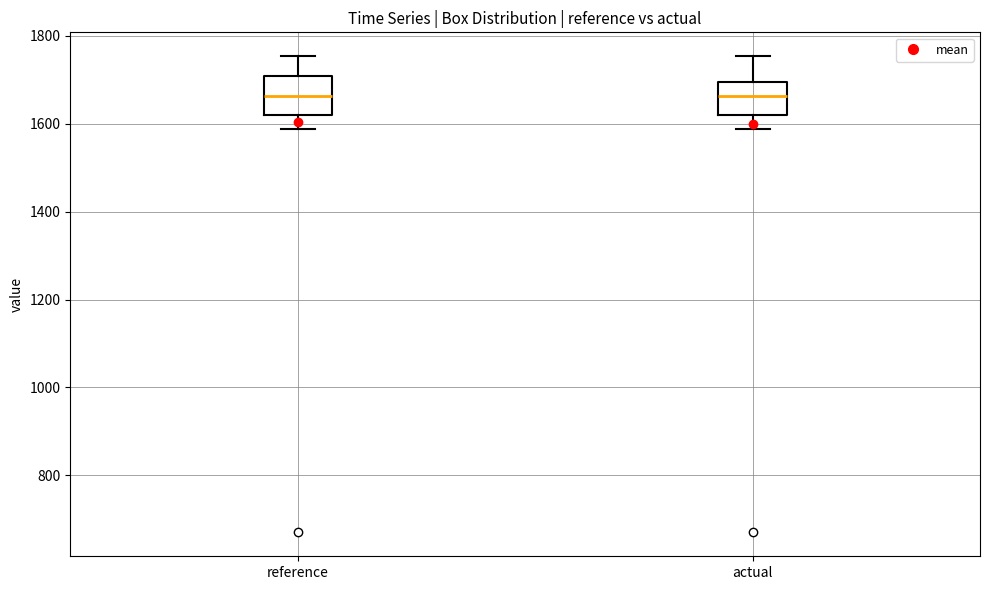

Where does the lower whisker of the box for actual end on the y-axis? The values are not printed on the chart, so give them approximately, as read against the axis.

1580